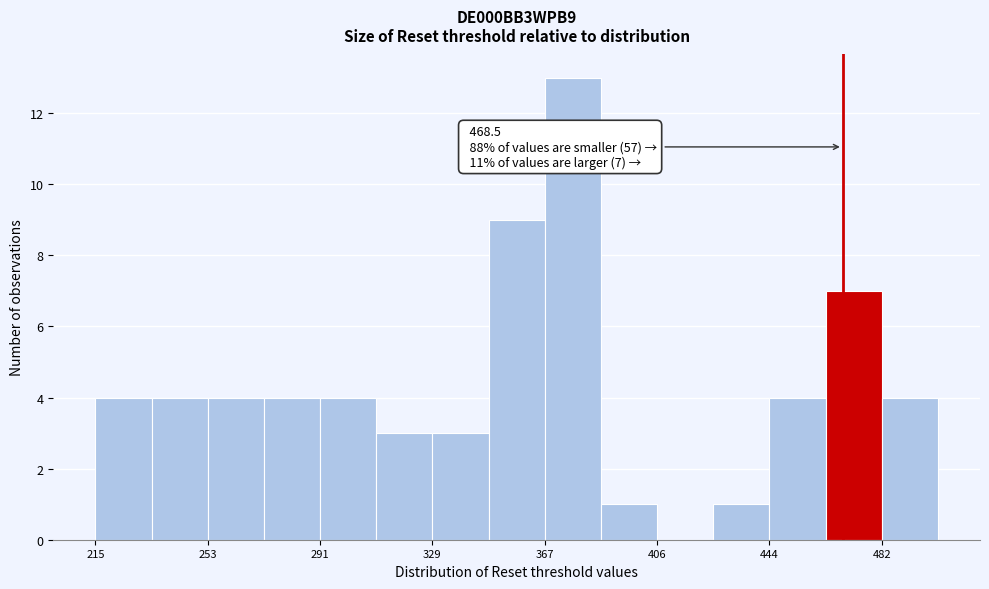

Around what value on the x-axis is the tallest bar? Give the approximate position of its centre, as read against the axis.

375